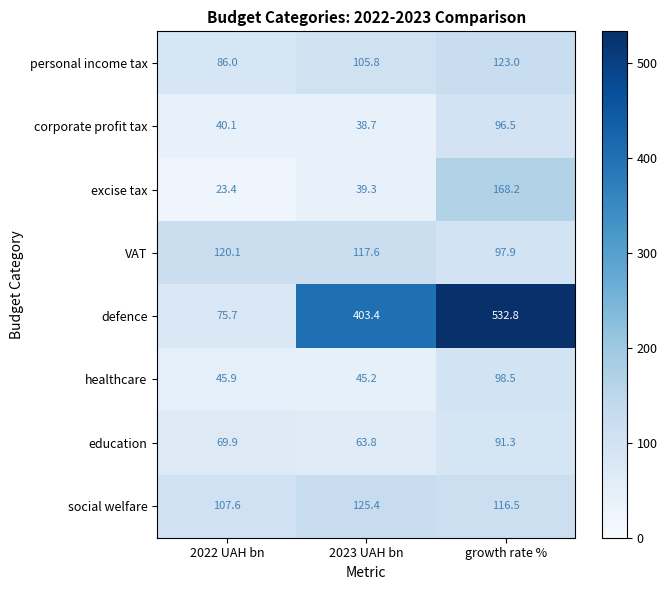

How many data points in education are above 69?

2